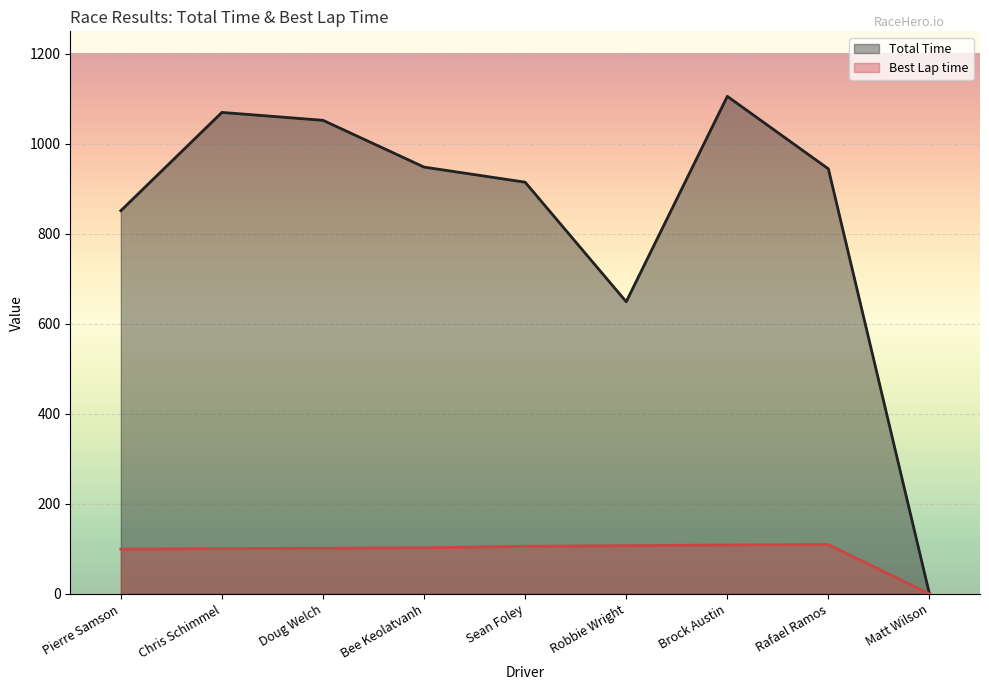

Where does the Best Lap time series first go above 102?

Bee Keolatvanh